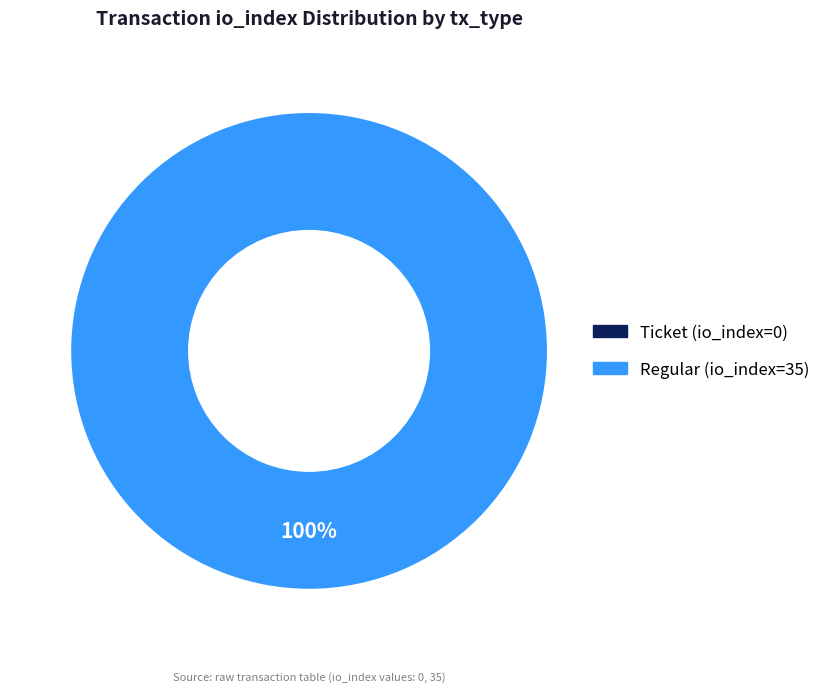

How many slices are in this pie chart?

2